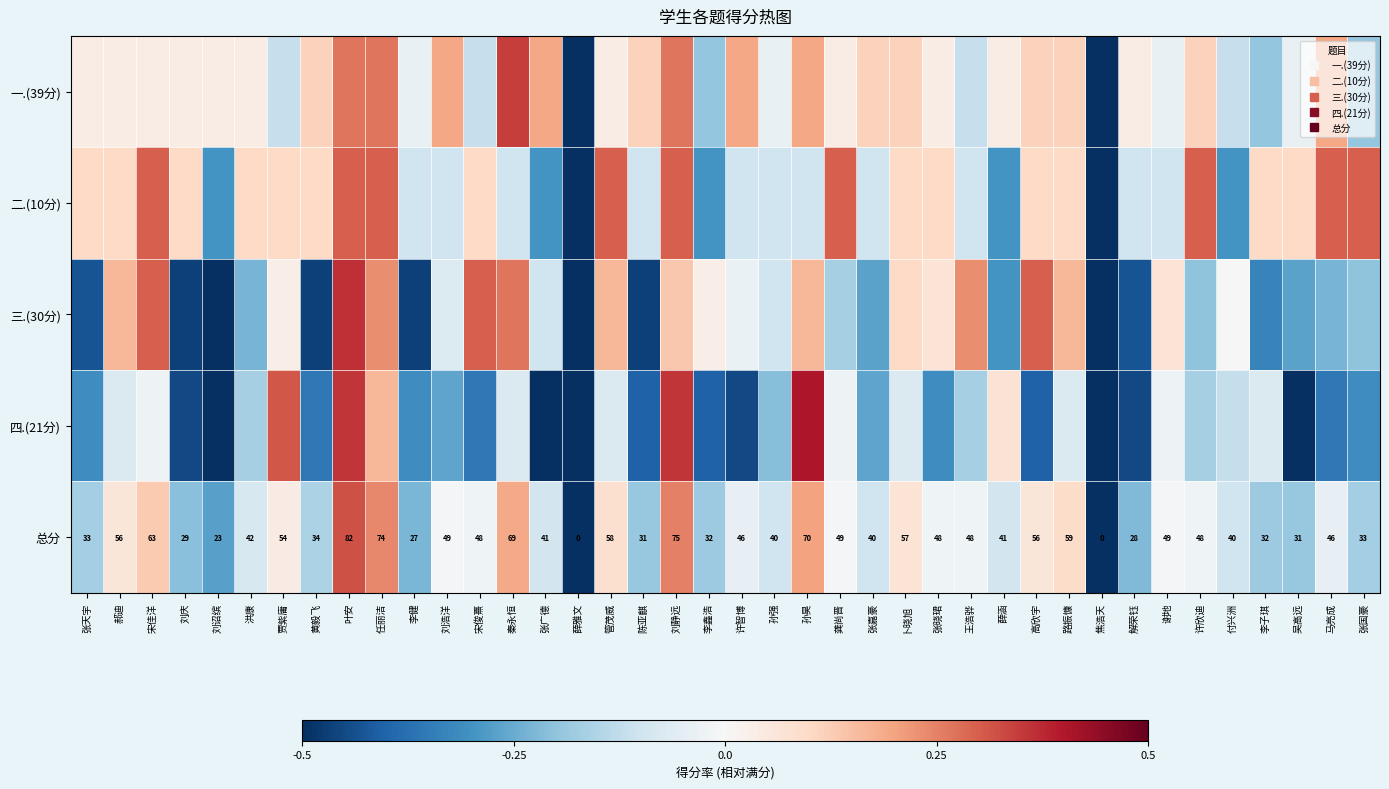

The 三.(30分) series shows 0.0 at 贾紫庸. True or false?

False